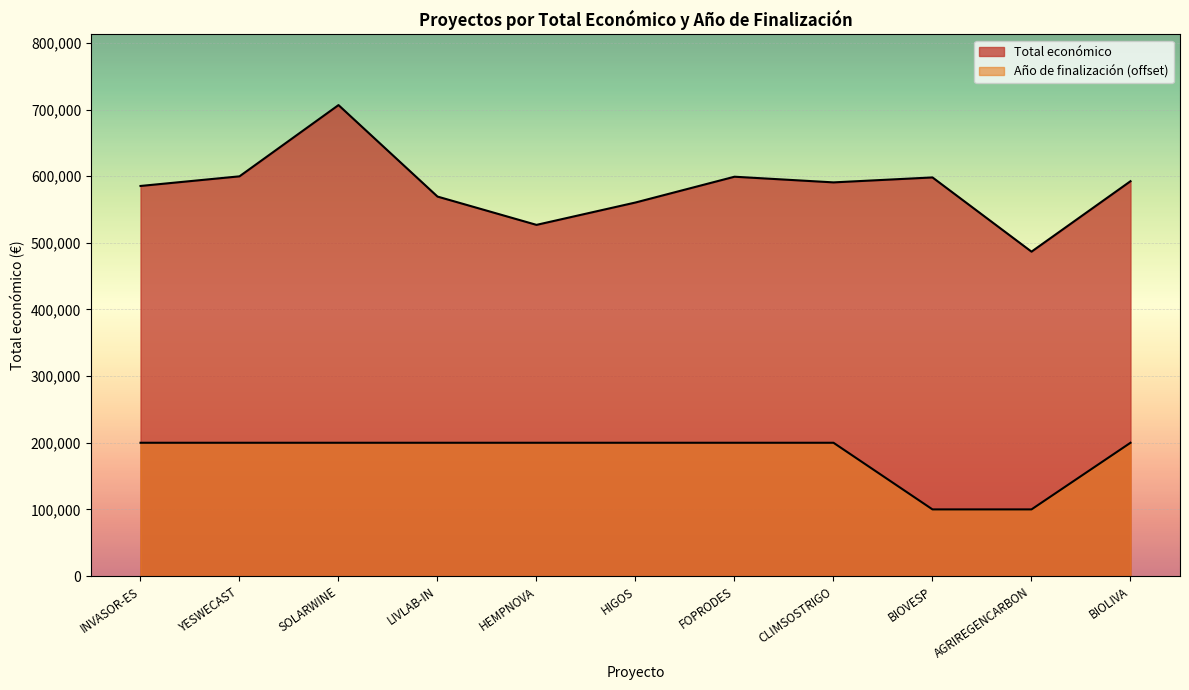

What is the minimum value shown in the chart?

100000